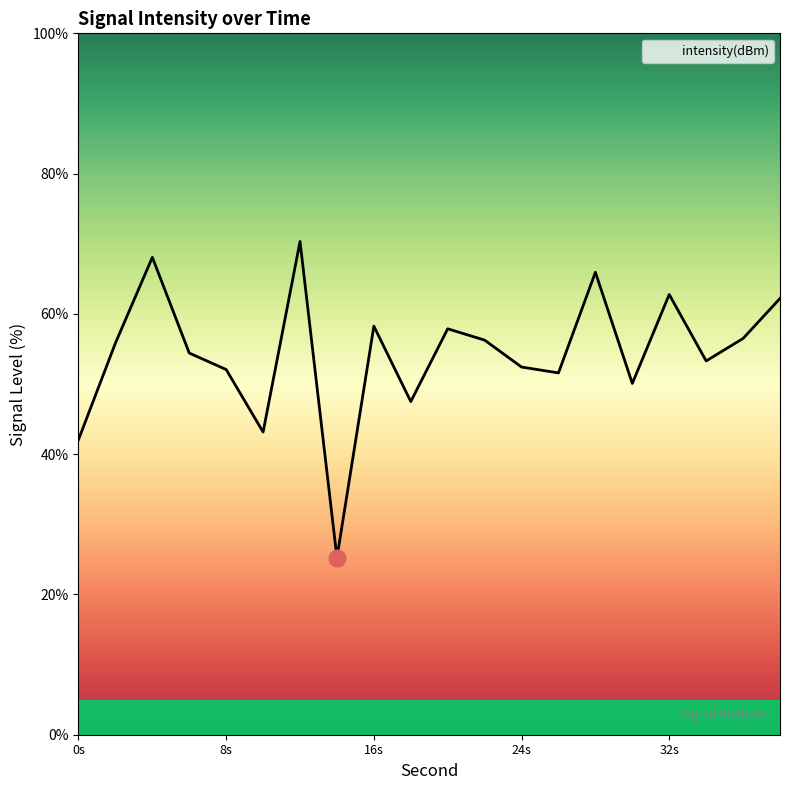

What is the difference between the maximum and minimum values?

45.1